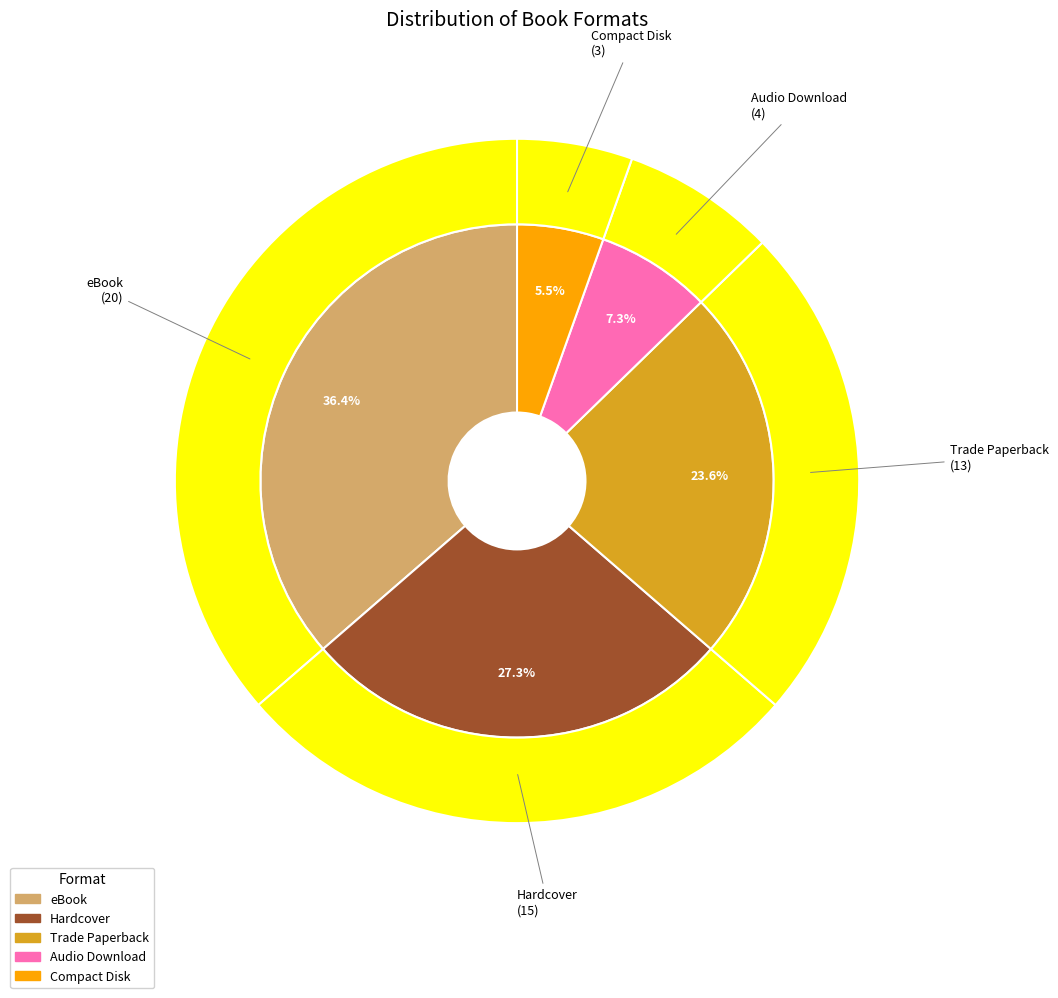

Combined, do Hardcover and eBook account for over 50%?

Yes